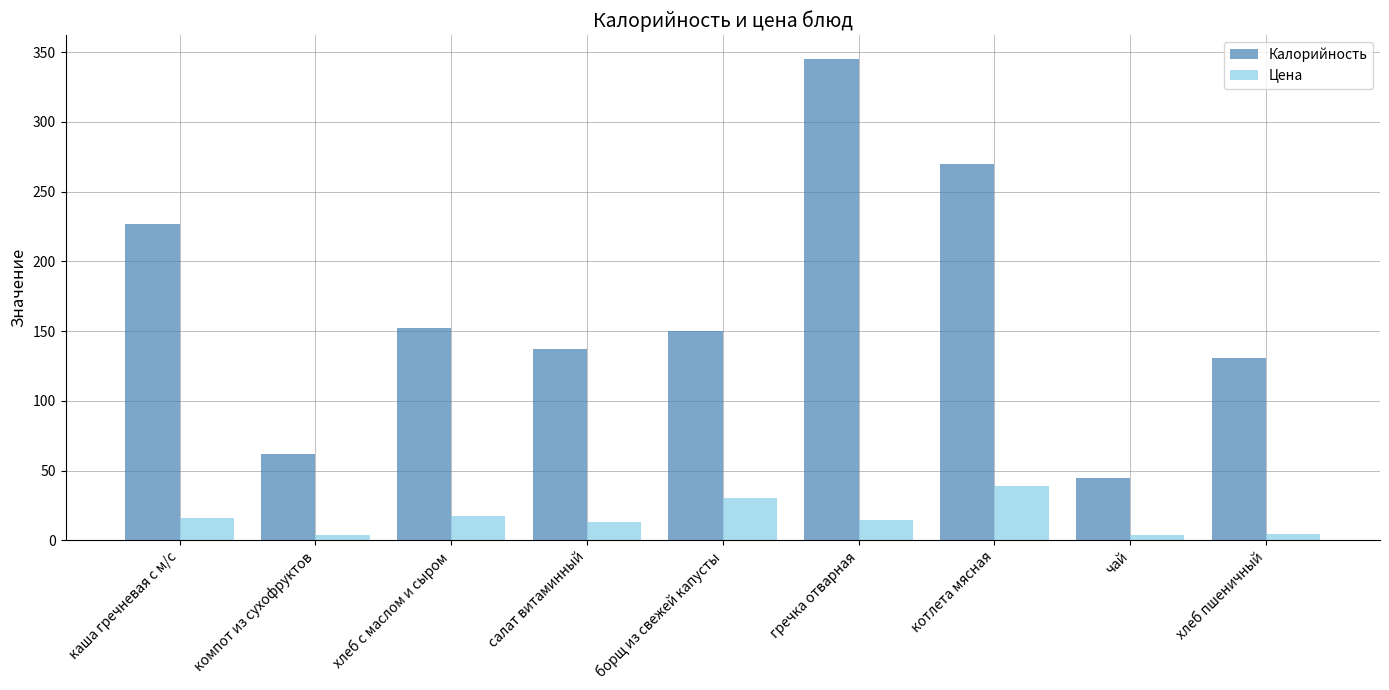

Is the value of Цена at борщ из свежей капусты greater than the value of Калорийность at каша гречневая с м/с?

No